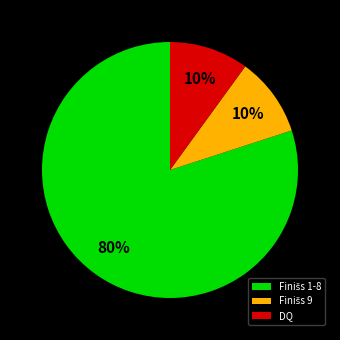

Is there a majority slice in this chart?

Yes